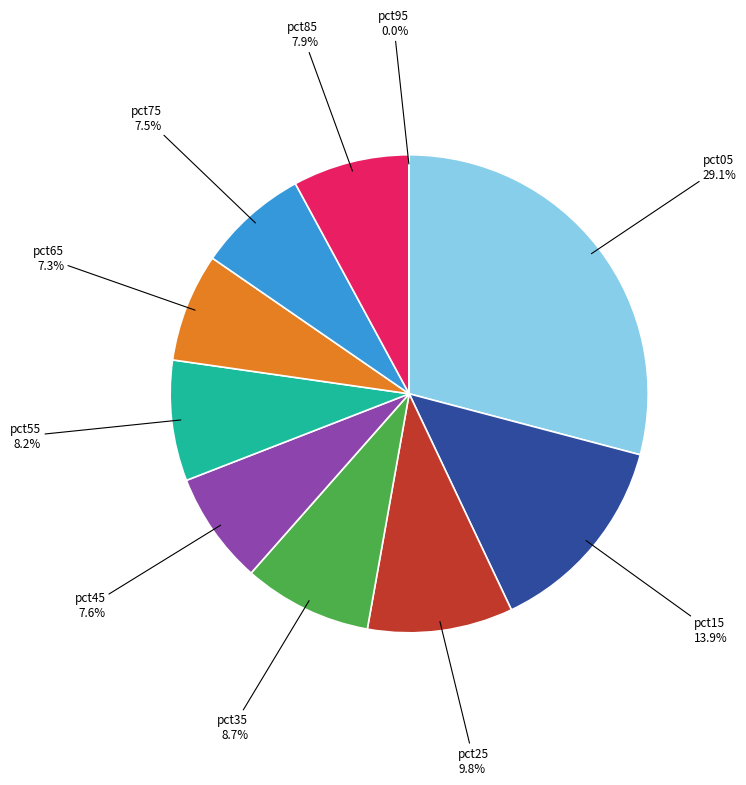

To the nearest percent, what is the difference between the largest and smallest slice percentages?

29%